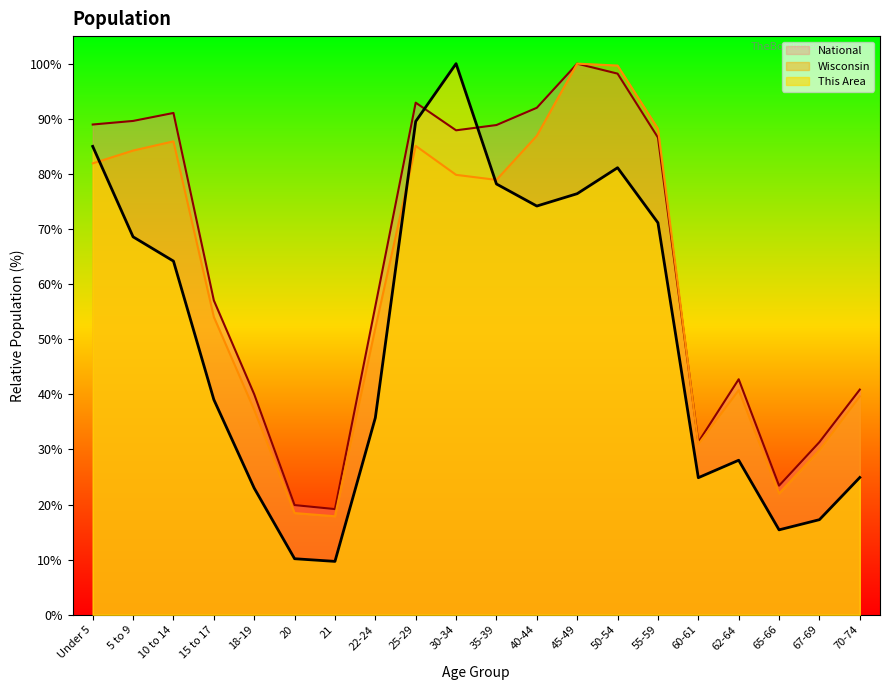

At which category is the sum across all series the highest?

50-54